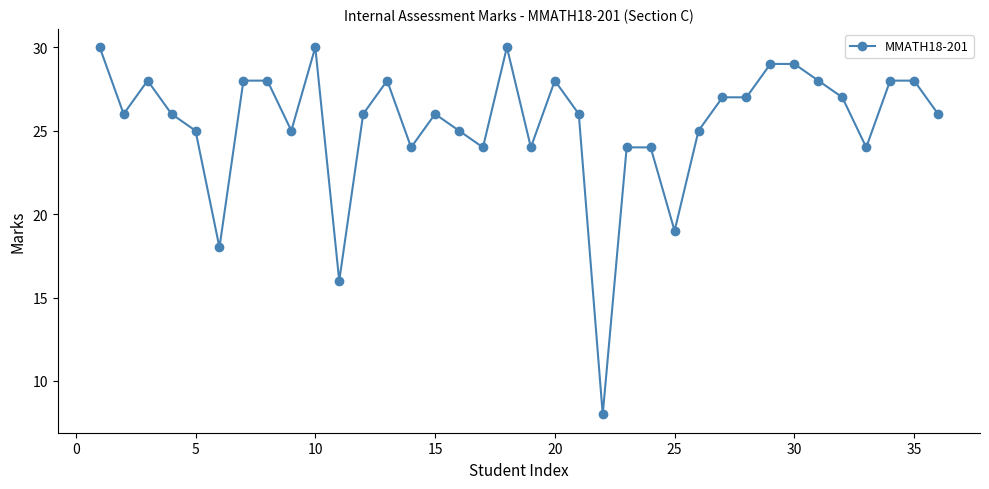

What is the difference between the maximum and second lowest values?

14